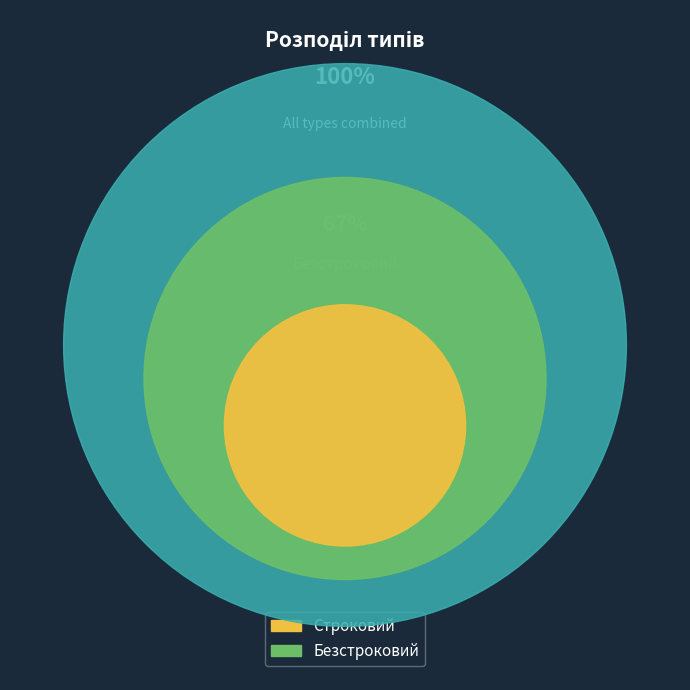

How many segments does this pie chart have?

2